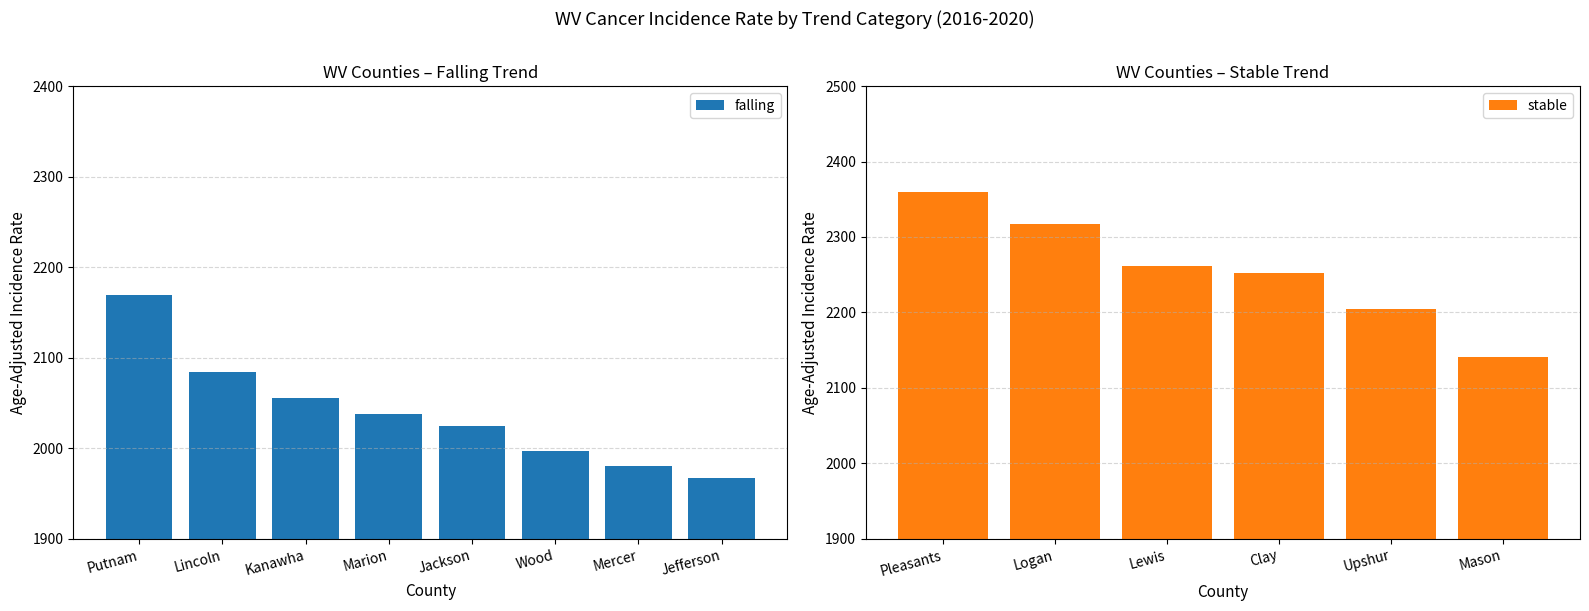

What is the difference between the maximum and second lowest values in the falling series?

189.2